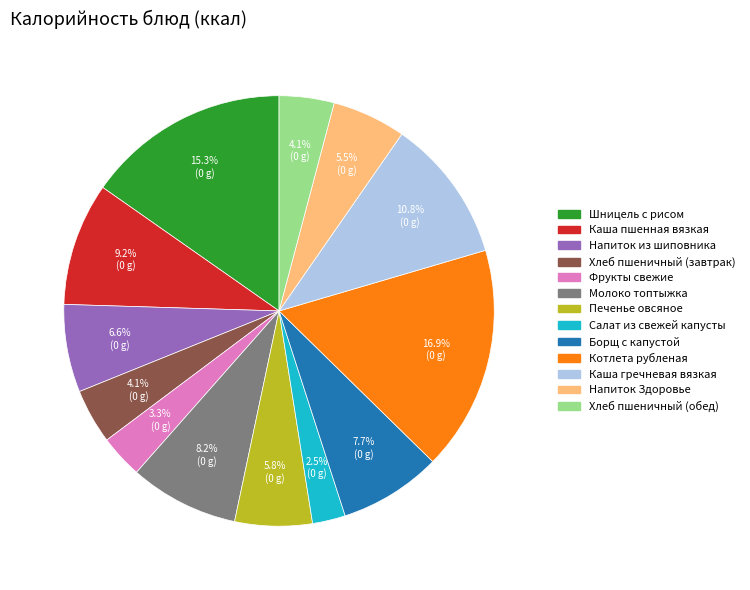

Does any single category account for the majority?

No